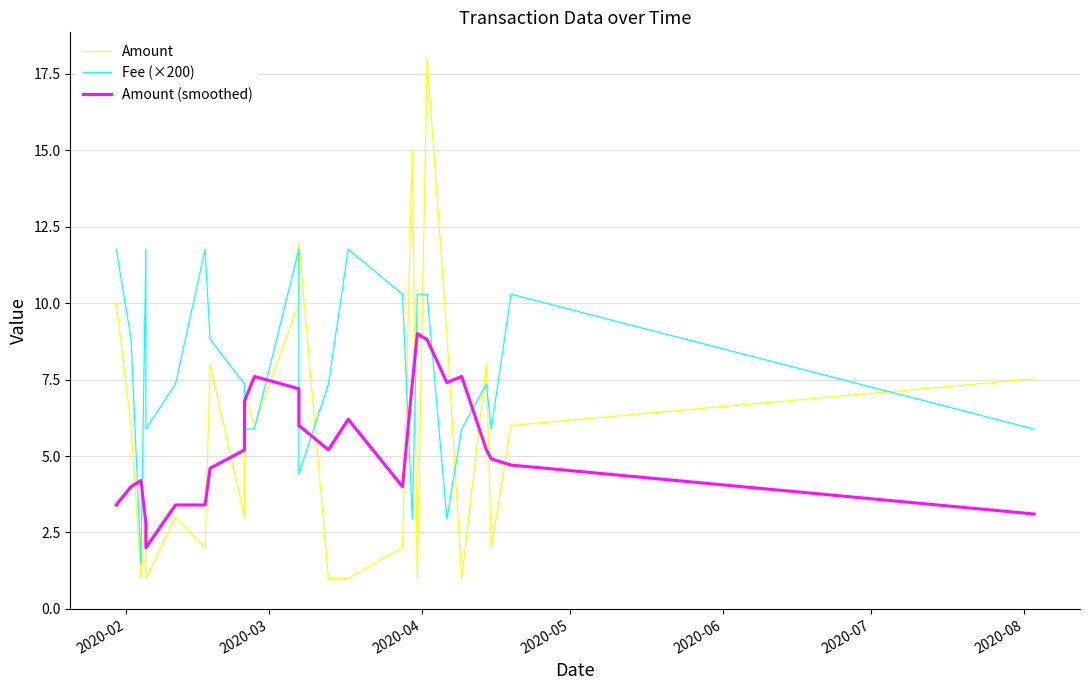

How many lines are shown in the chart?

3